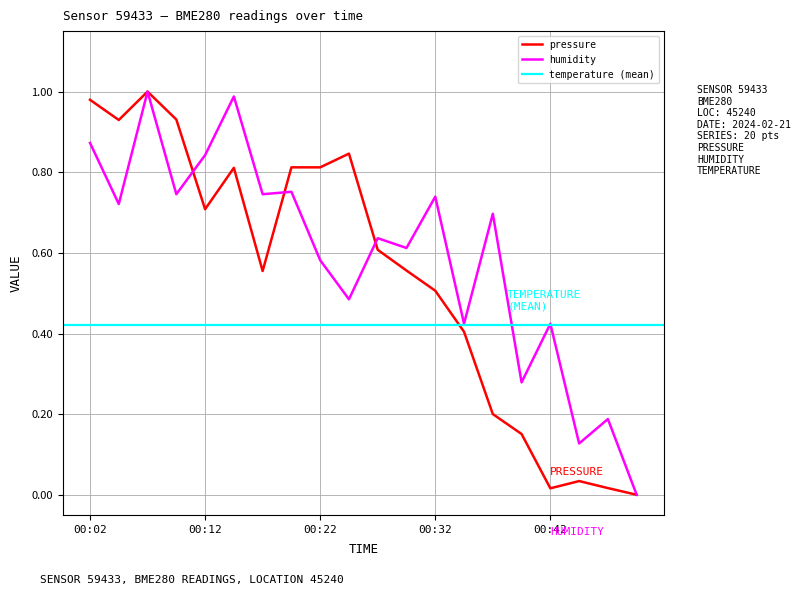

Which series has the largest total across all categories?

humidity